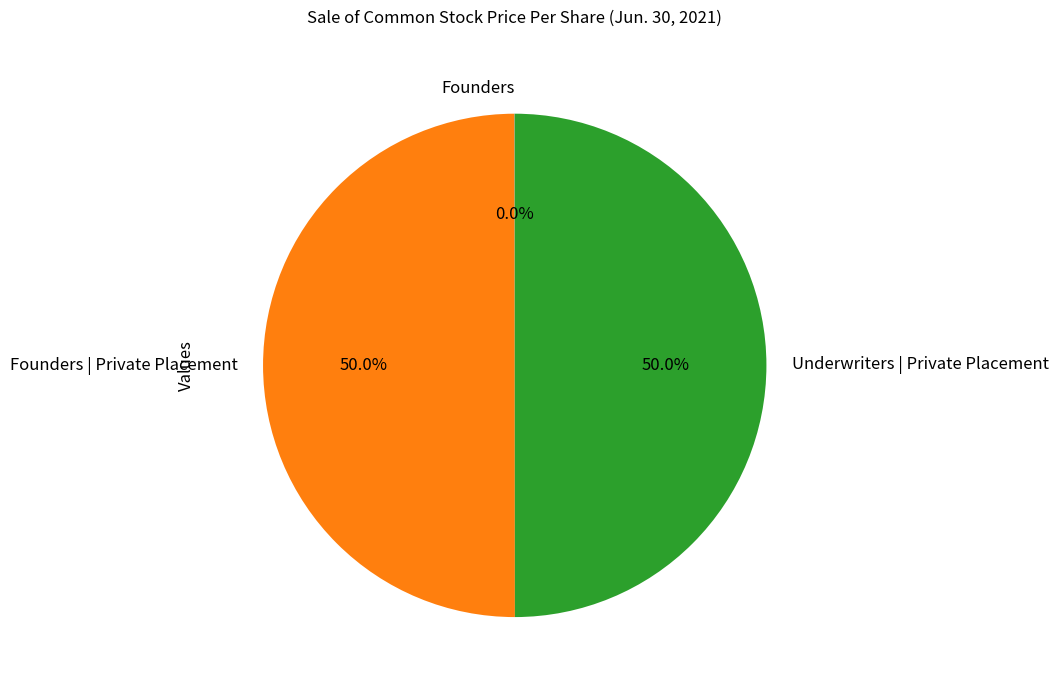

How many segments does this pie chart have?

3